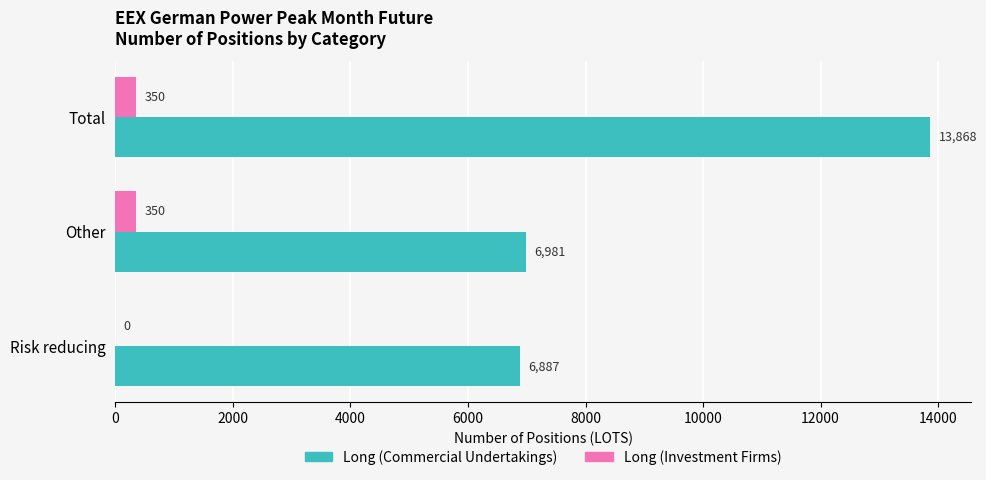

Between Risk reducing and Total, which series saw the biggest shift?

Long (Commercial Undertakings)